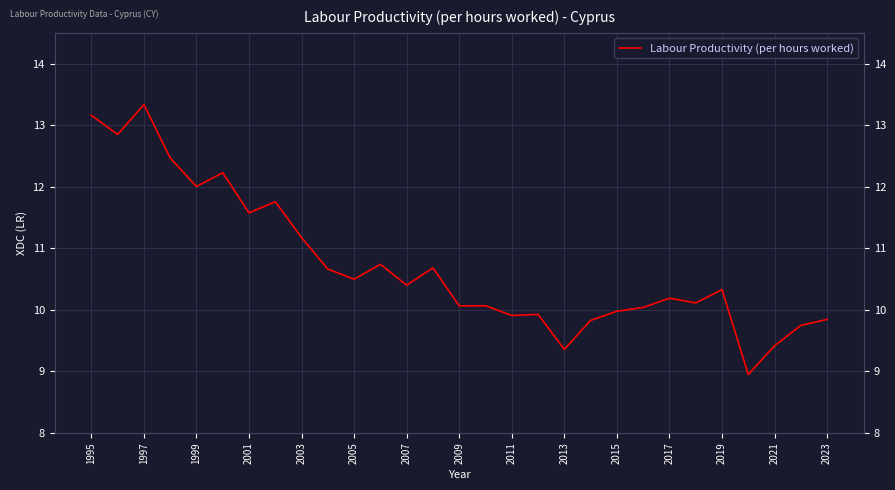

True or false: there are more than 1 points higher than both neighbors.

True